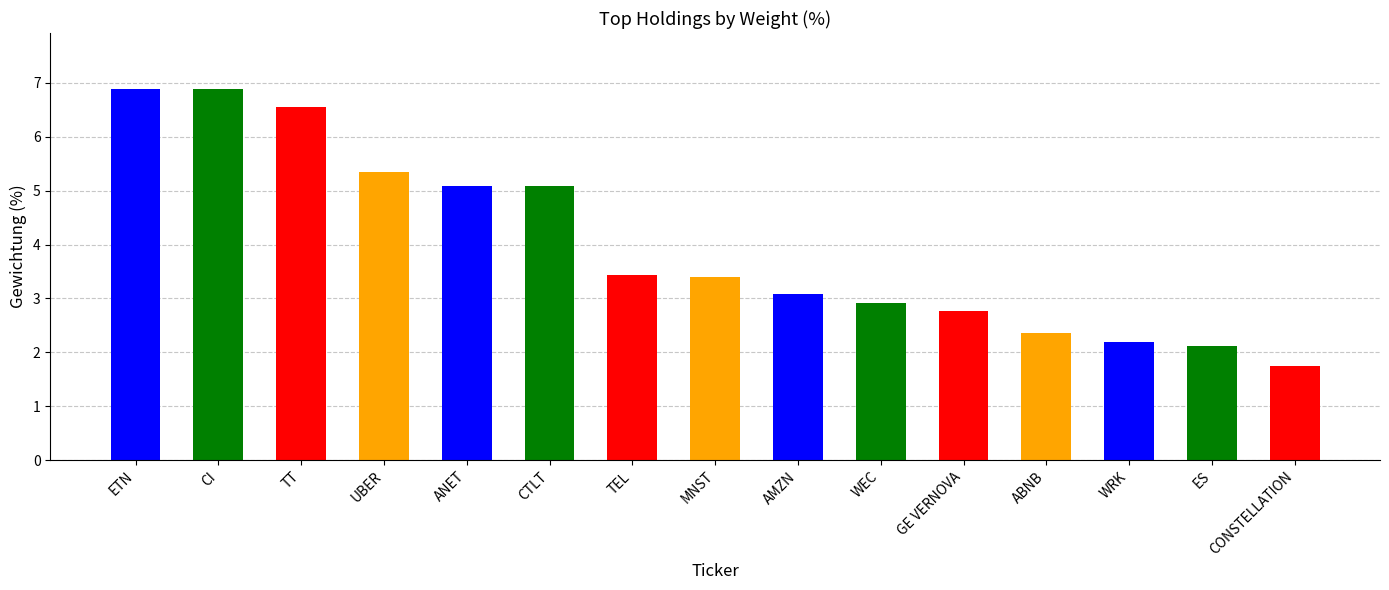

List the labels in order of value, largest first.

ETN, CI, TT, UBER, ANET, CTLT, TEL, MNST, AMZN, WEC, GE VERNOVA, ABNB, WRK, ES, CONSTELLATION